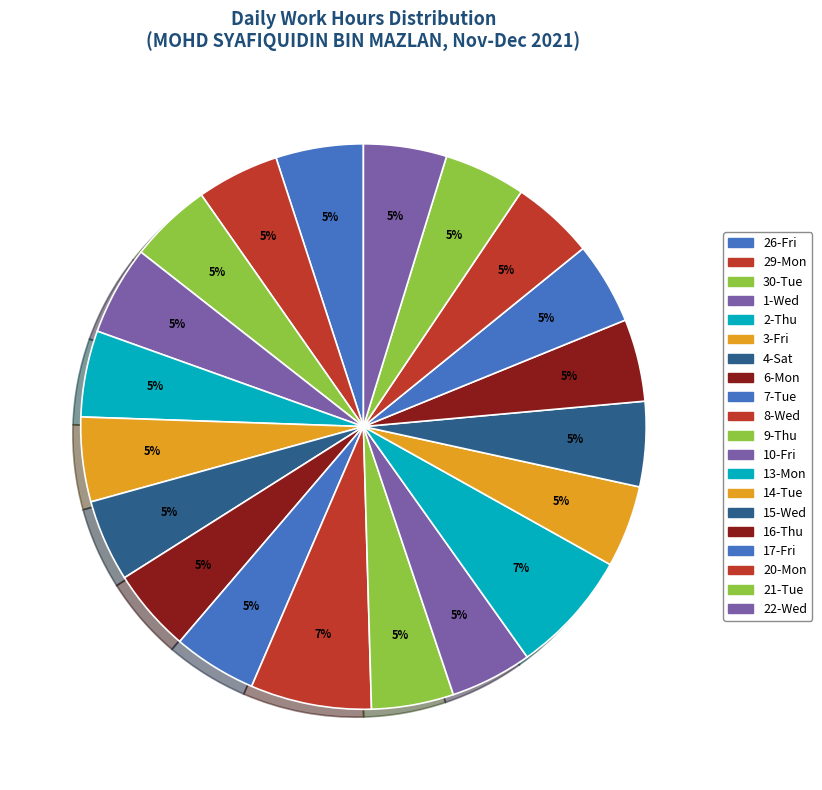

To the nearest percent, what is the combined percentage of 4-Sat and 7-Tue?

9%